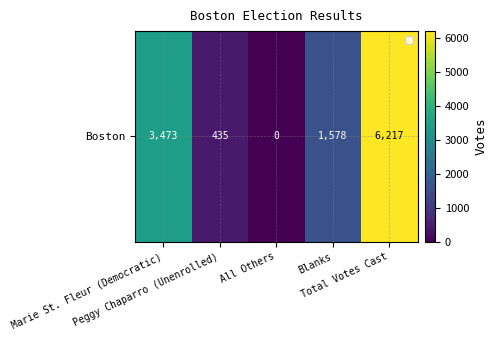

Reading right to left, extract all data points from this chart.

6217	1578	0	435	3473